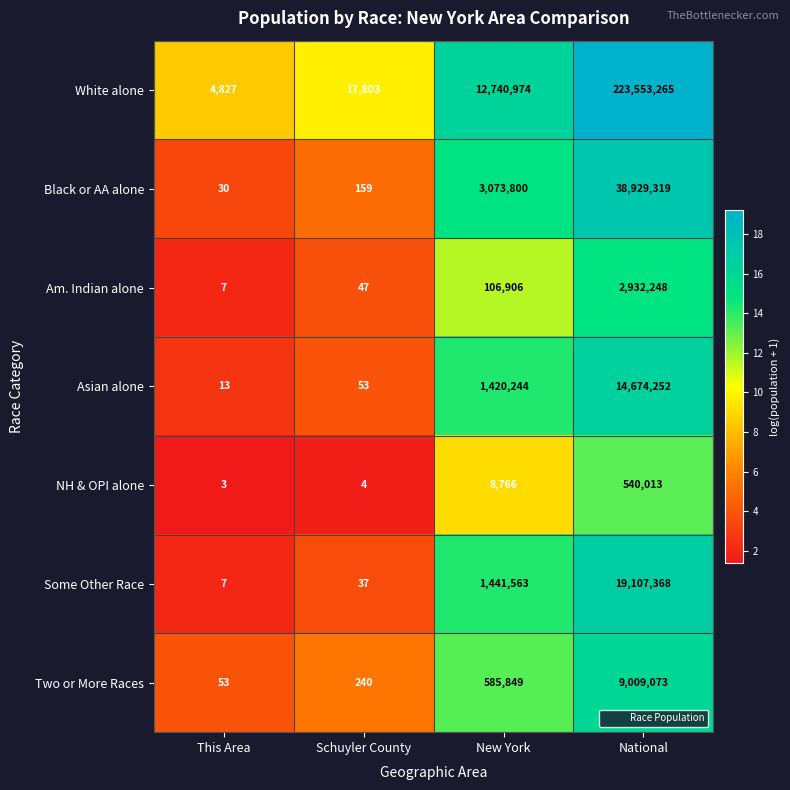

Which label corresponds to the largest value in the chart?

National